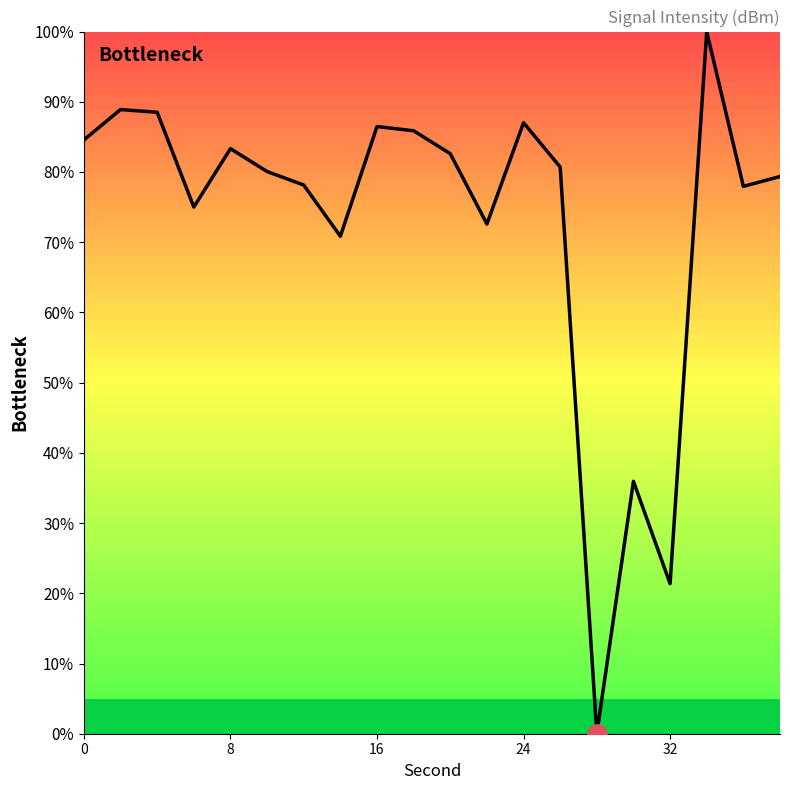

What is the maximum value shown in the chart?

100.0